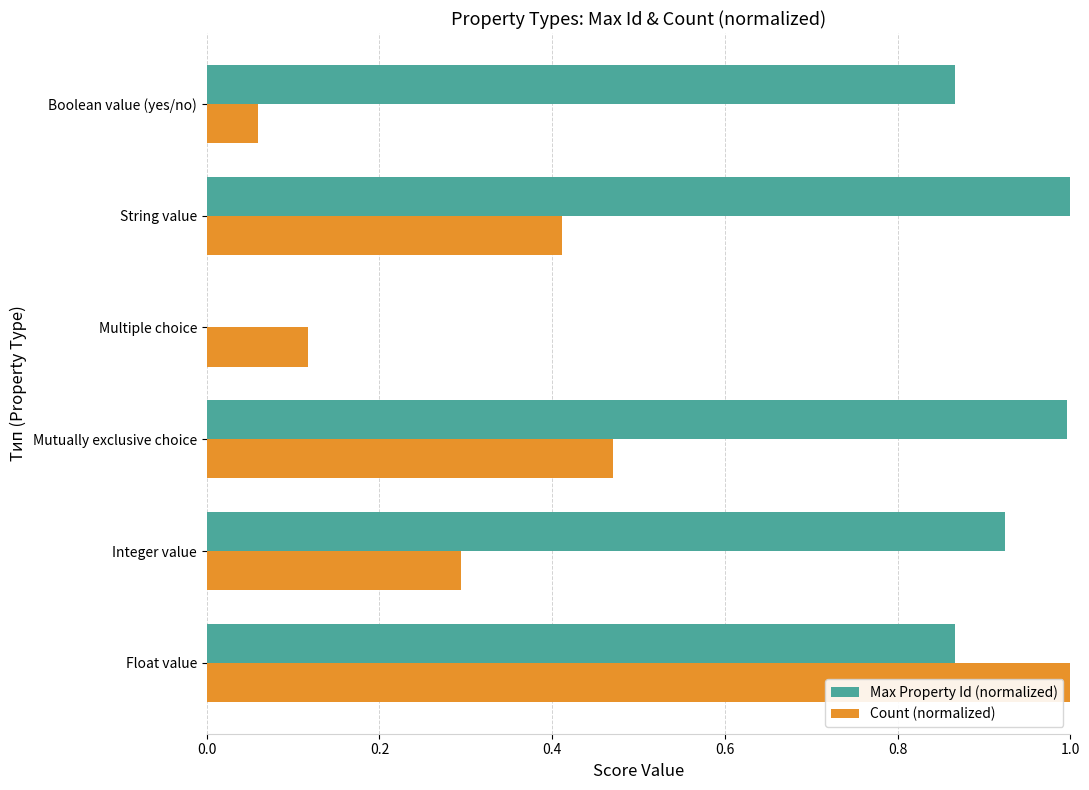

At which label does Count (normalized) reach its peak?

Float value